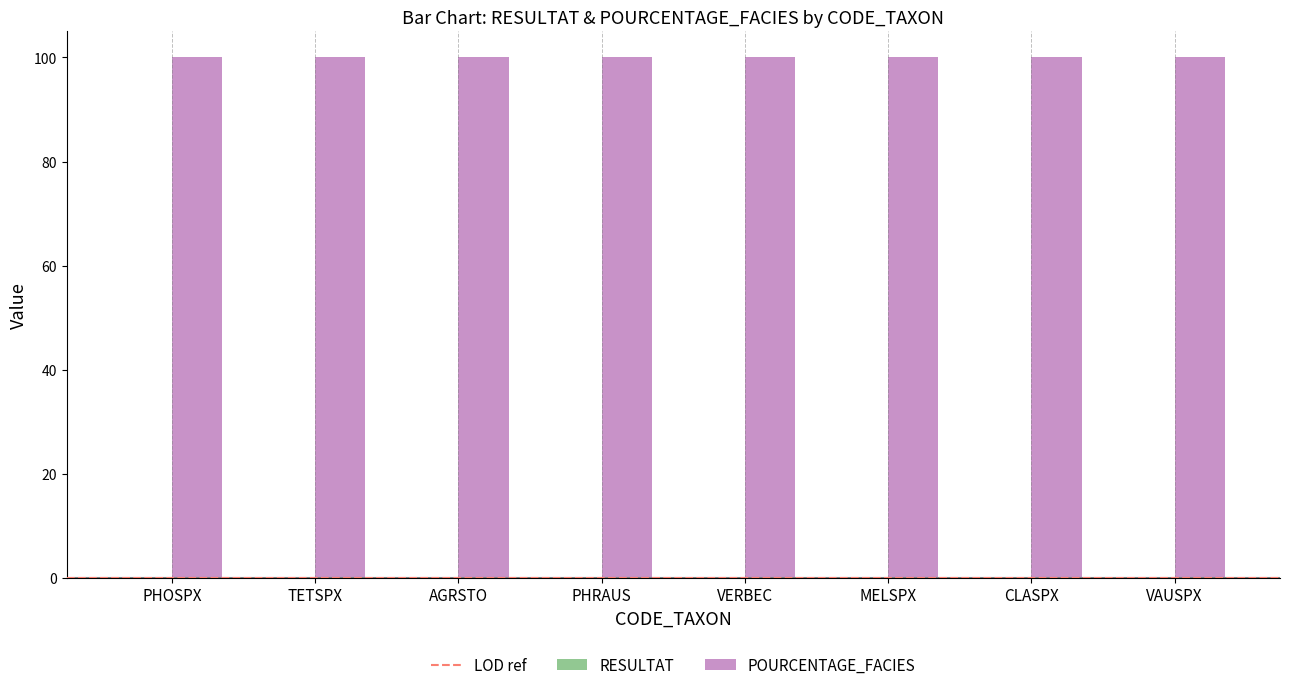

What is the sum of all POURCENTAGE_FACIES values?

800.0